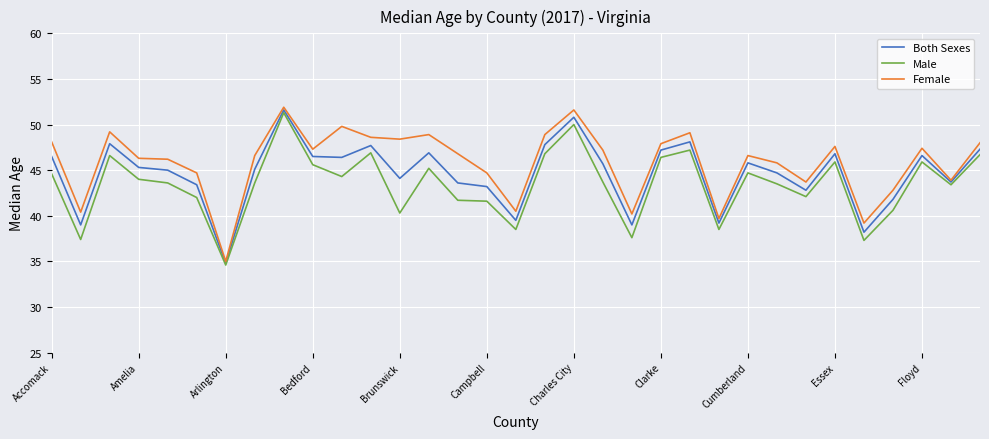

What are all the series names shown in the legend?

Both Sexes, Male, Female